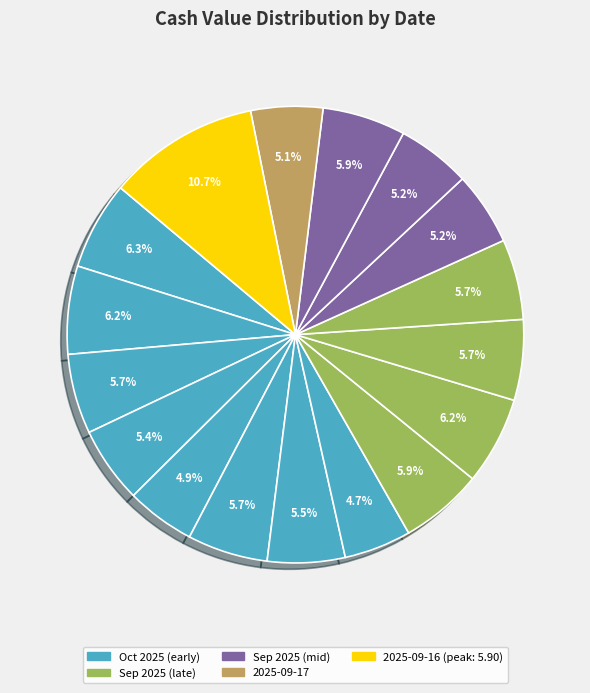

Which slice is the largest?

2025-09-16